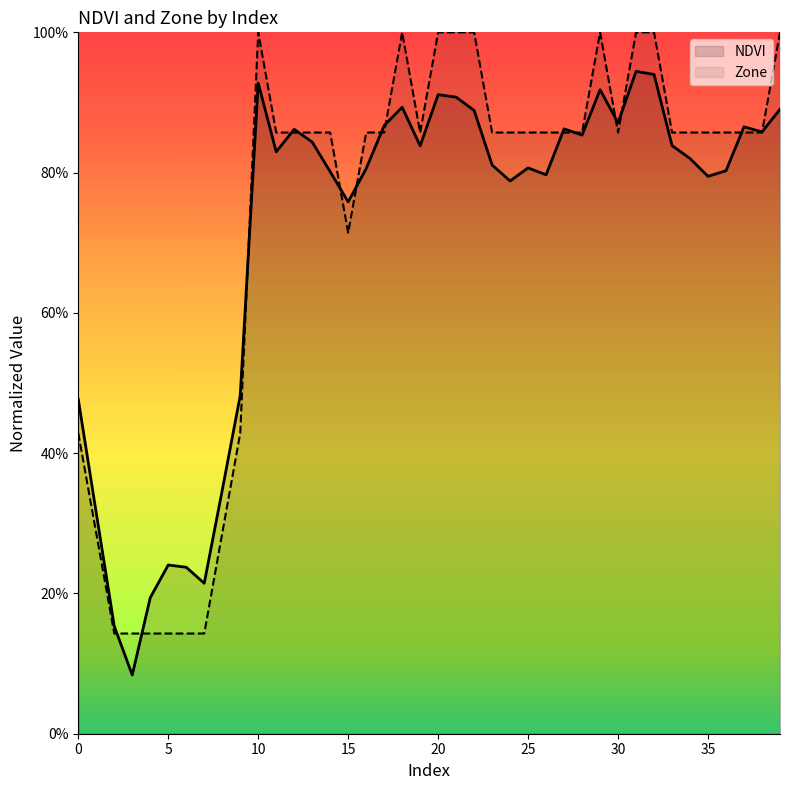

True or false: Zone has a value of 0.1 at 5.

True